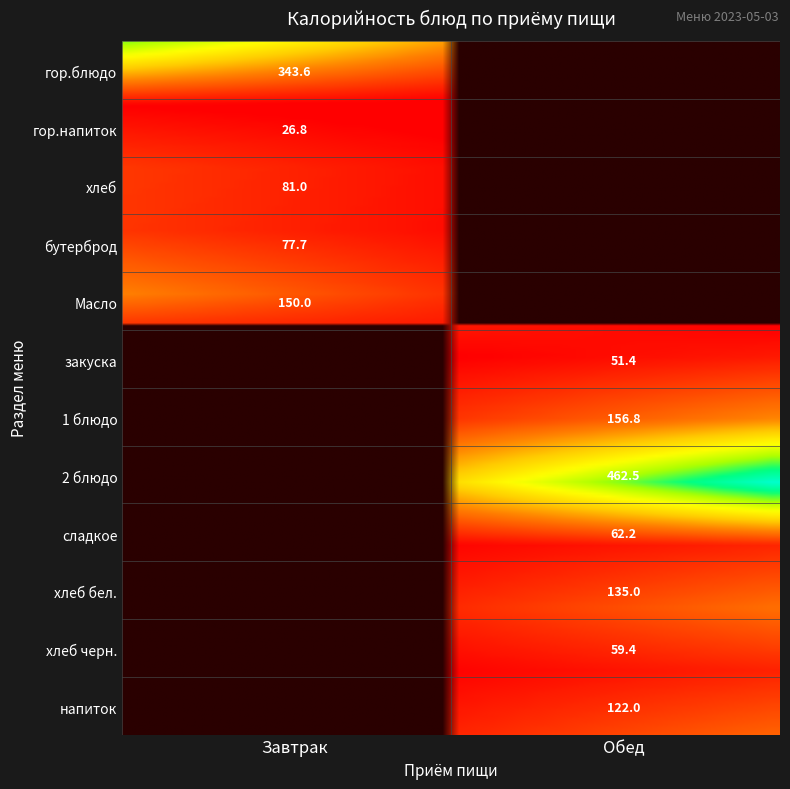

Between бутерброд and гор.блюдо, which is larger?

гор.блюдо